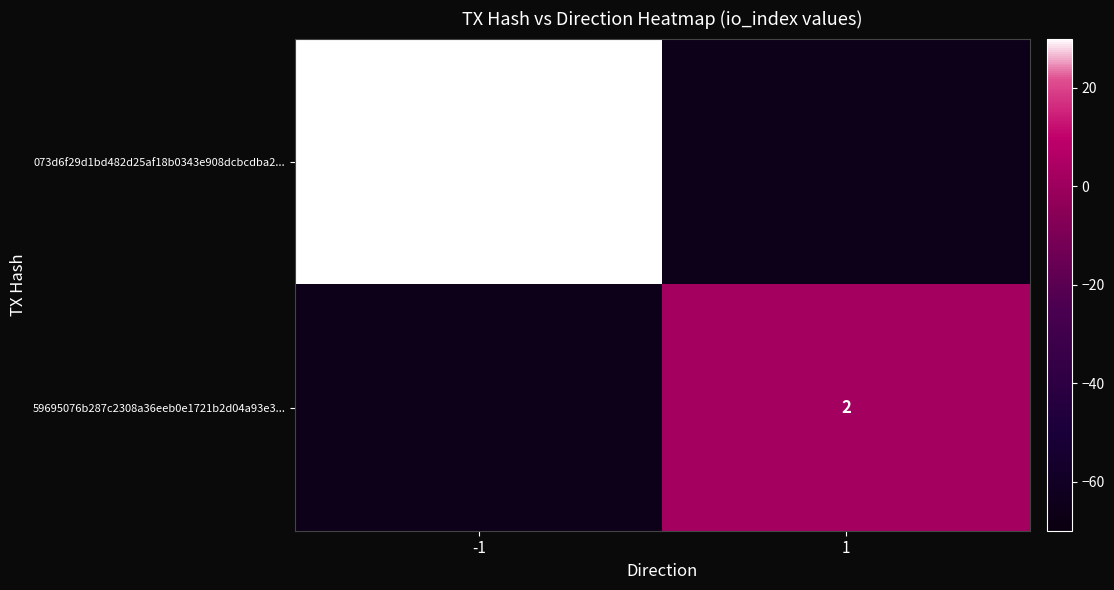

What is the minimum value shown in the chart?

-65